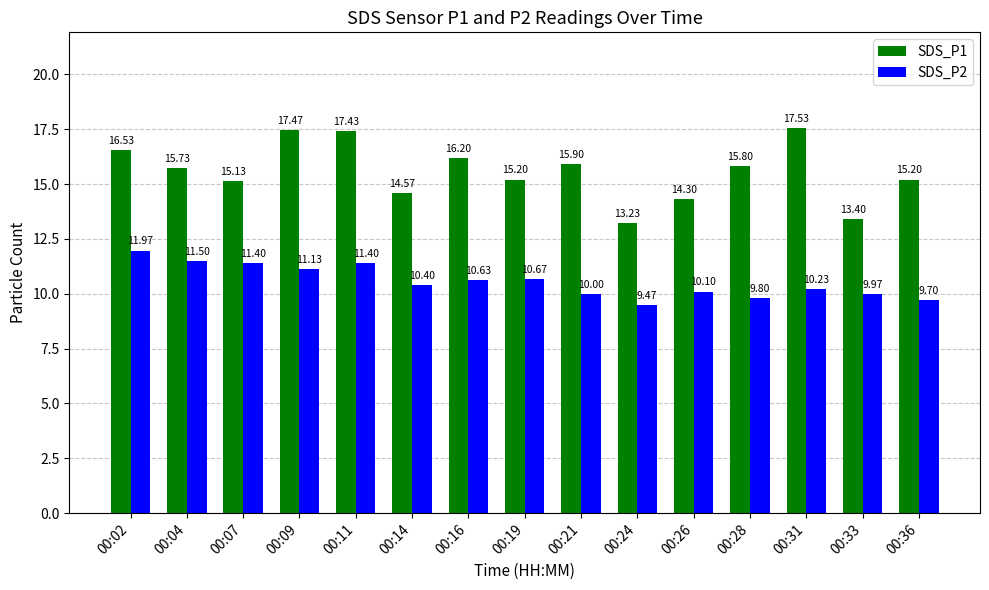

What is the value of the SDS_P2 bar at the 10th from the left?

9.5